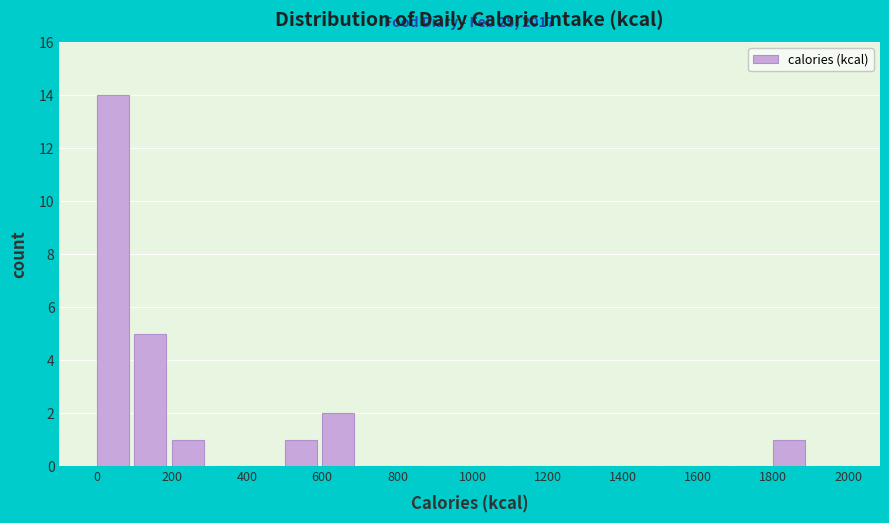

Which range on the x-axis has the tallest bar?

0 to 100